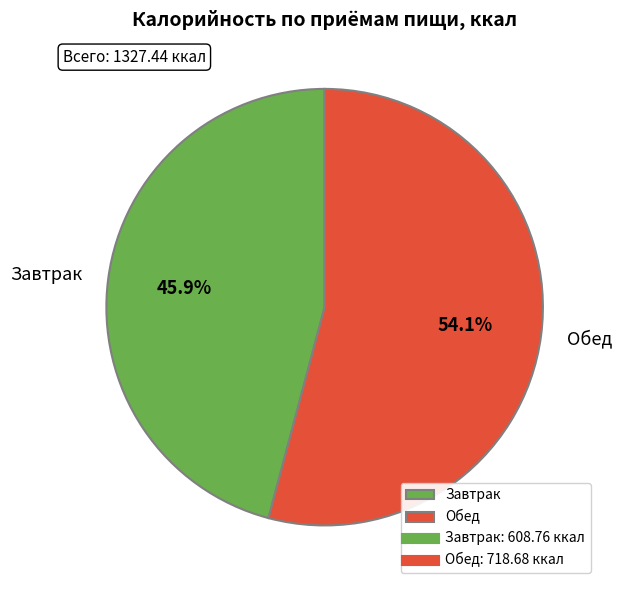

Is there any slice that represents more than half of the pie?

Yes